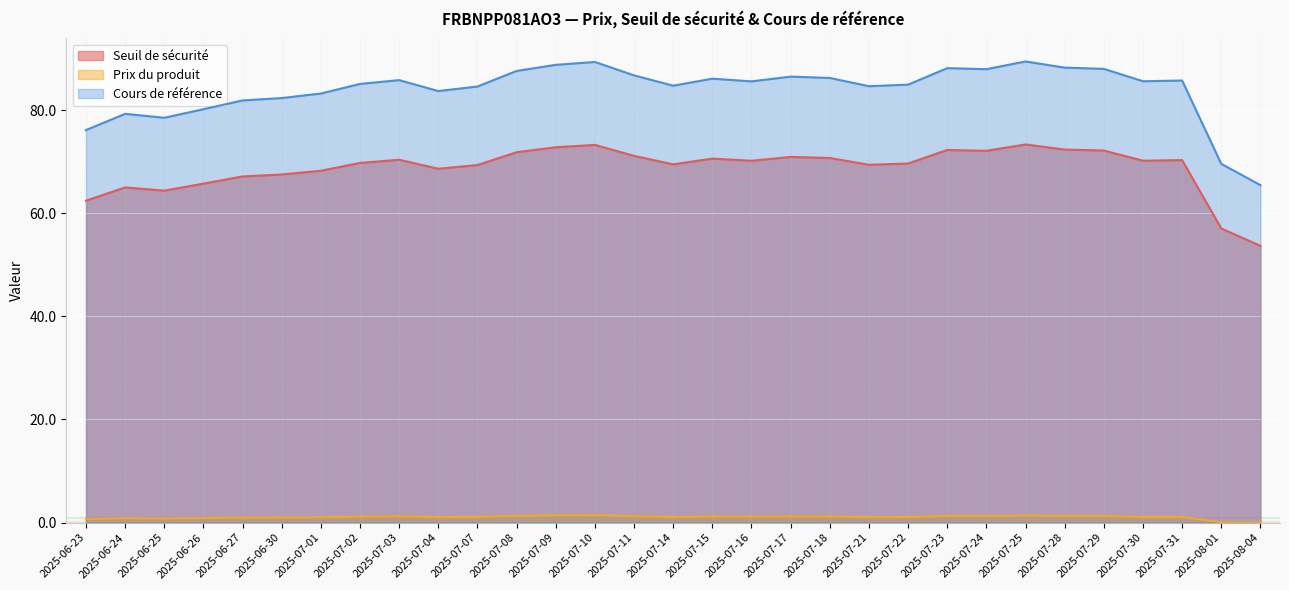

At 2025-07-31, list the series in order from largest to smallest.

Cours de référence, Seuil de sécurité, Prix du produit